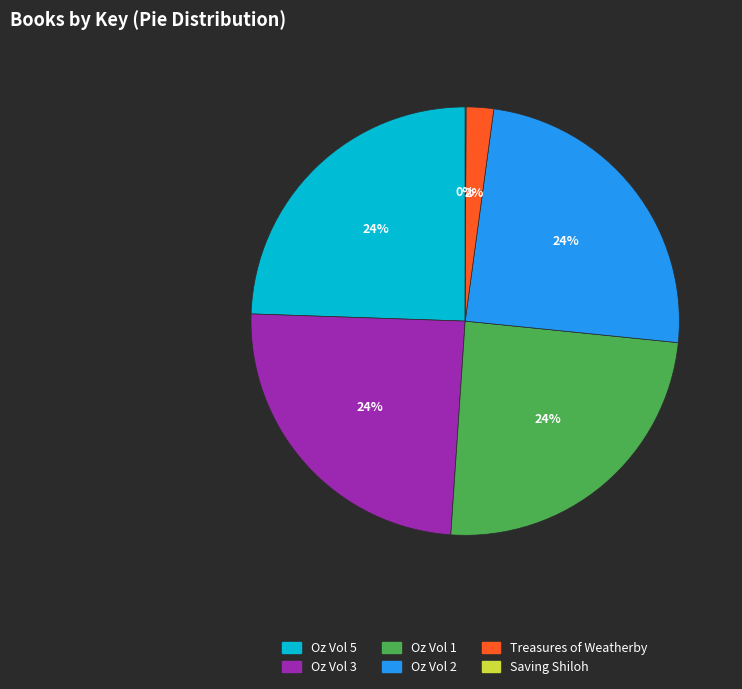

To the nearest percent, what is the difference between the largest and smallest slice percentages?

24%